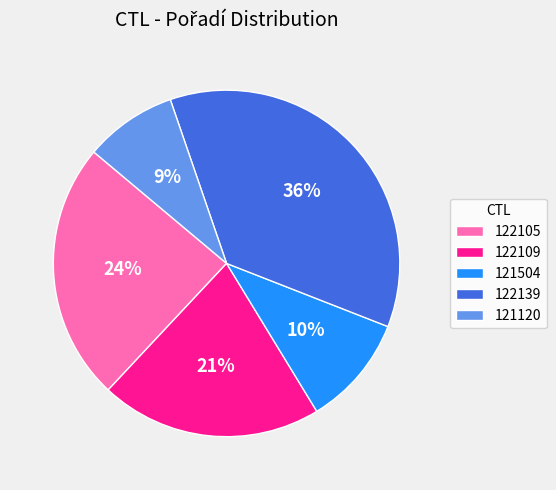

Which has a higher value, 121120 or 122105?

122105